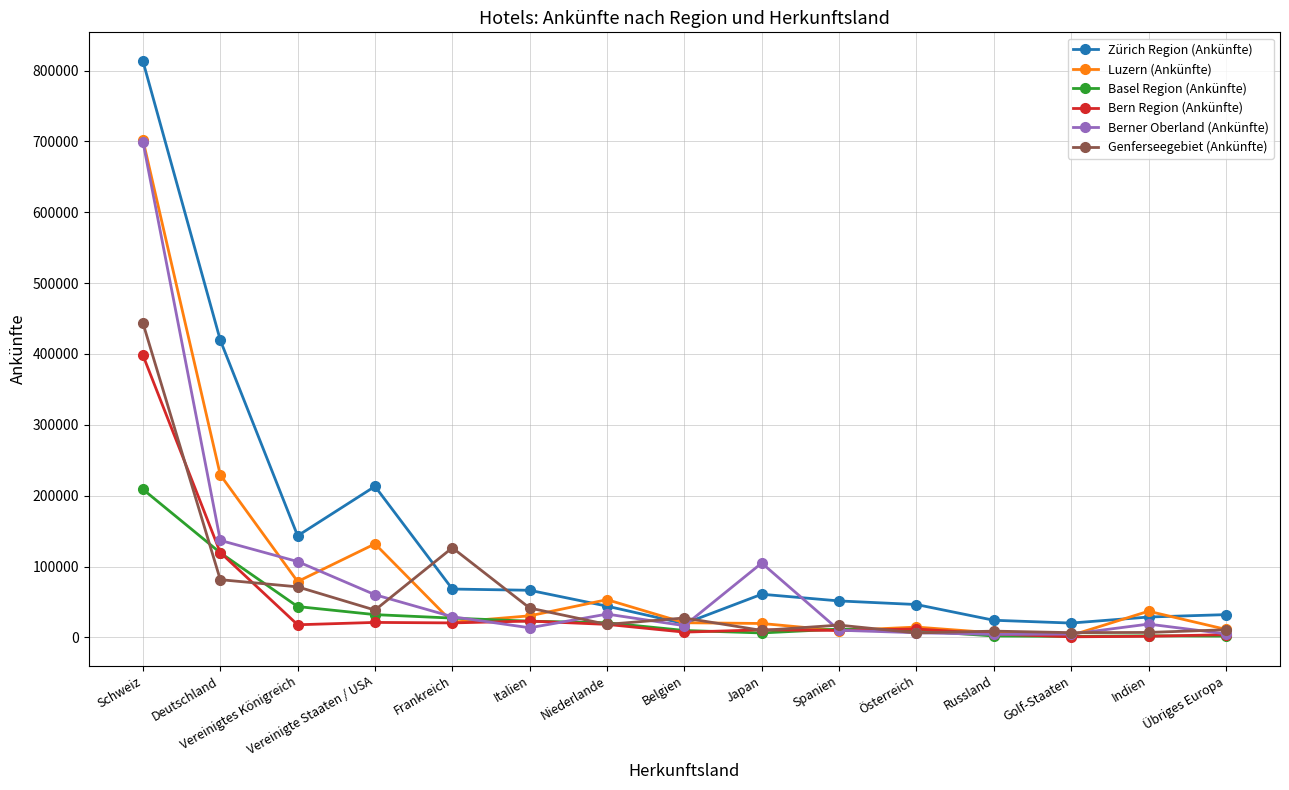

Which category has the highest value in the Luzern (Ankünfte) series?

Schweiz